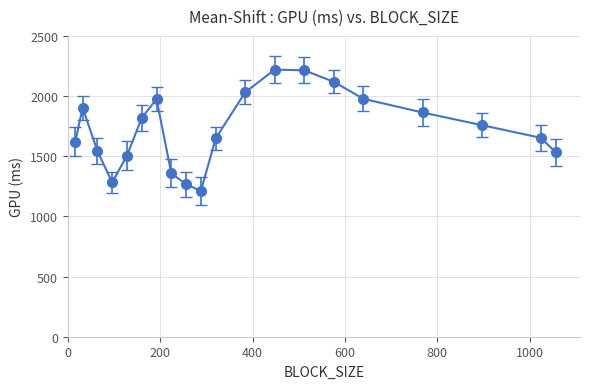

What is the minimum value shown in the chart?

1210.6